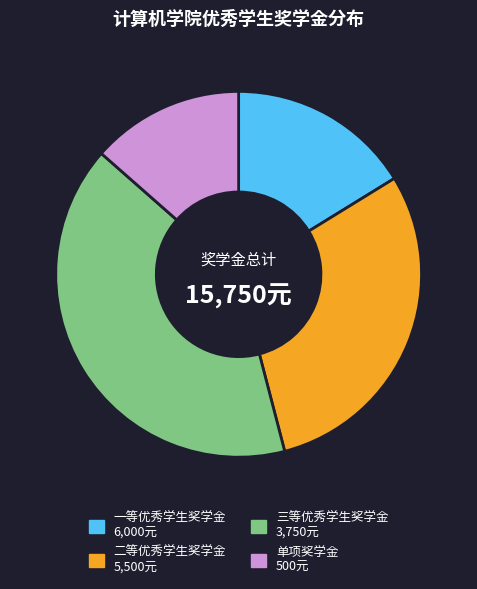

Combined, do 一等优秀学生奖学金 and 二等优秀学生奖学金 account for over 50%?

No